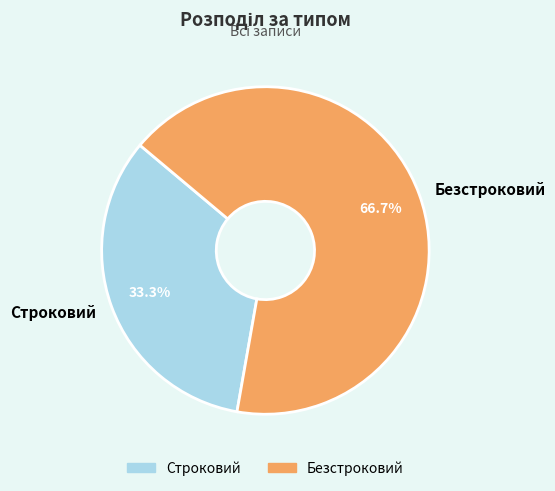

What percentage do Строковий and Безстроковий together represent?

100.0%